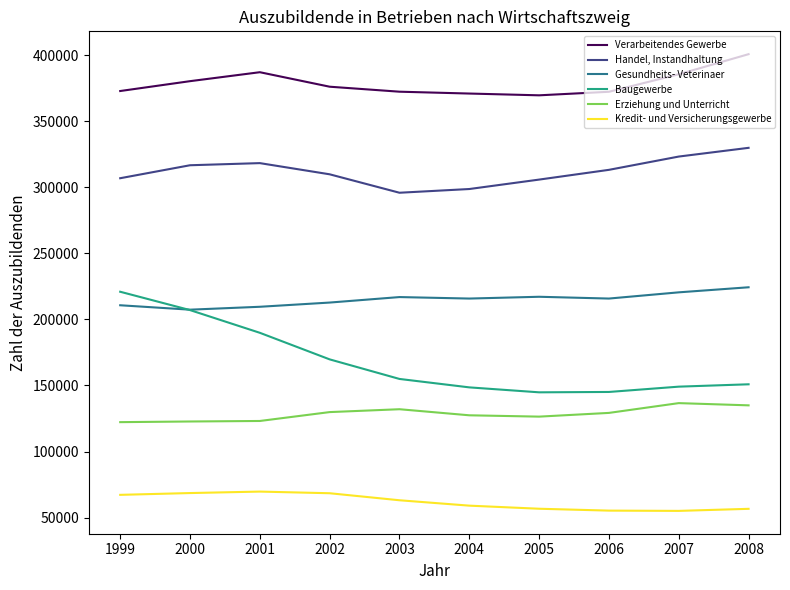

What is the difference between the maximum and minimum values in the Verarbeitendes Gewerbe series?

31147